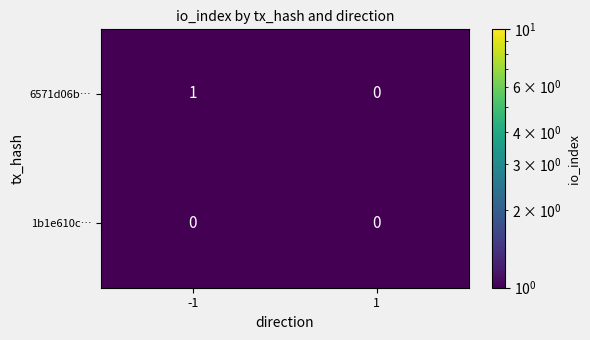

Rank the series by their average value, from highest to lowest.

6571d06b…, 1b1e610c…